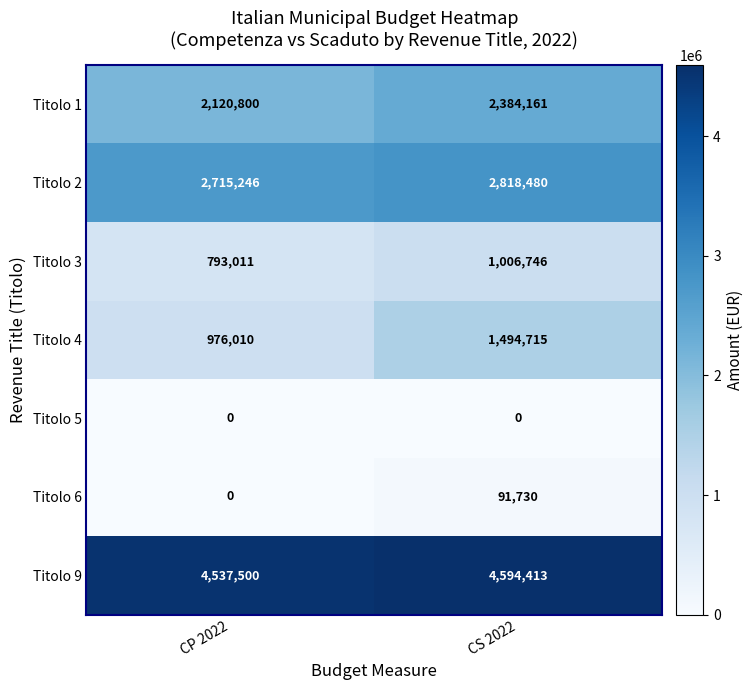

At which category is the sum across all series the highest?

CS 2022